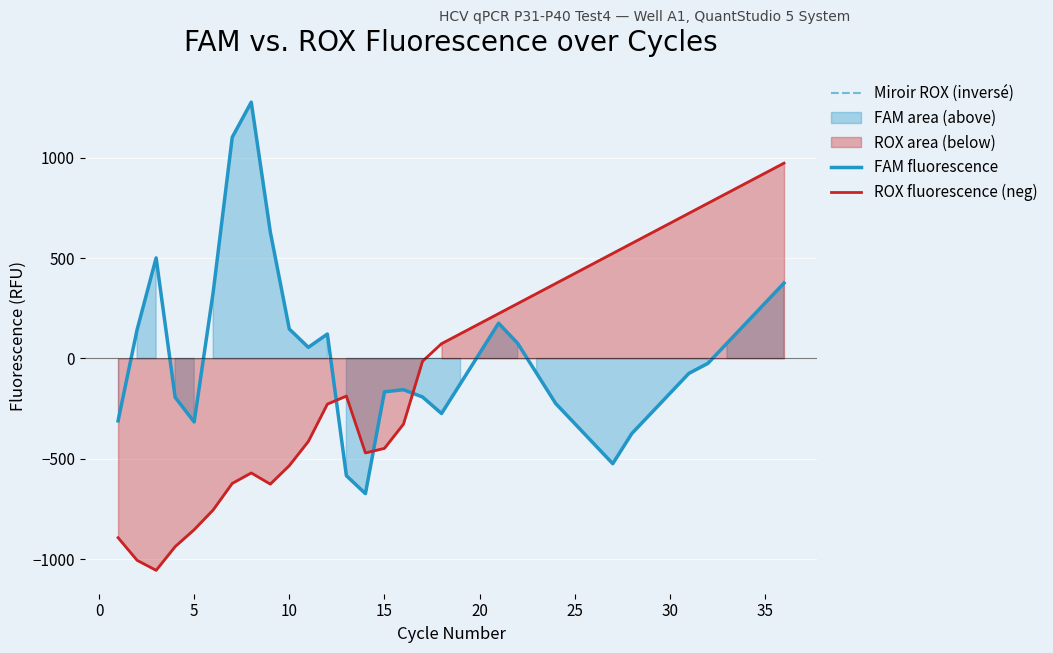

What is the difference between the Miroir ROX (inversé) values at 19 and 5?

1229.5